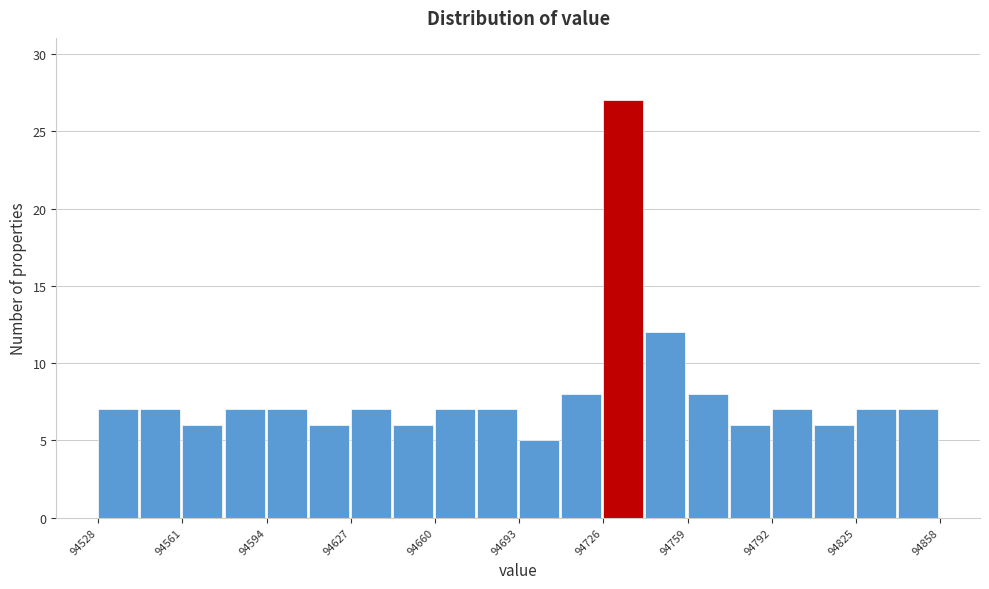

Around what value on the x-axis is the tallest bar? Give the approximate position of its centre, as read against the axis.

94735